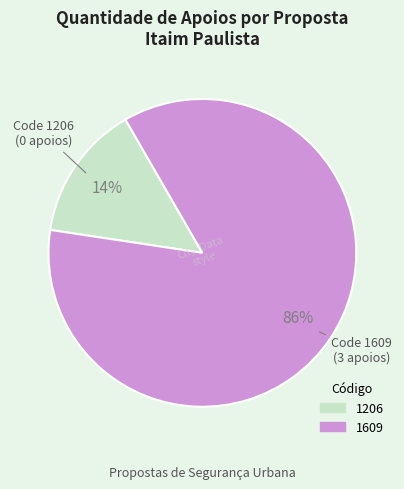

Combined, do 1609 and 1206 account for over 50%?

Yes